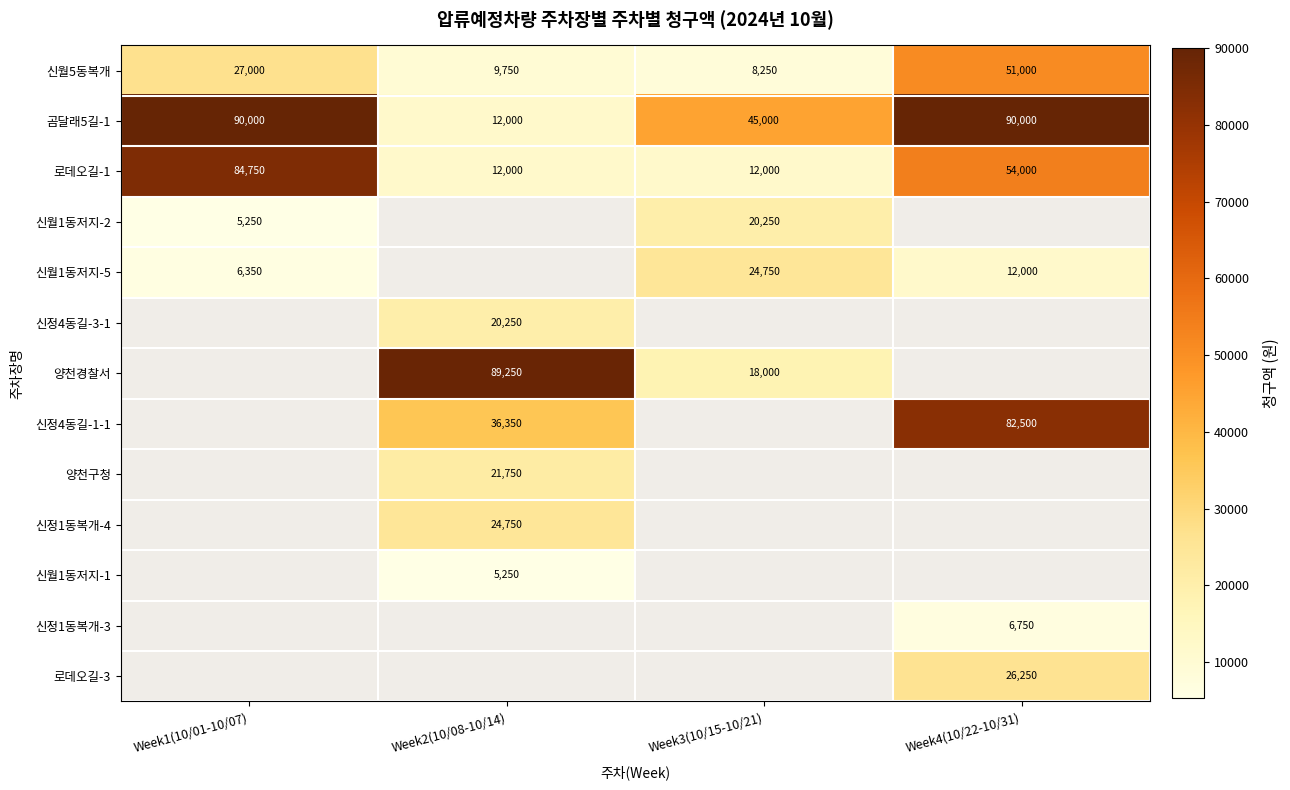

How many categories are shown in the chart?

4